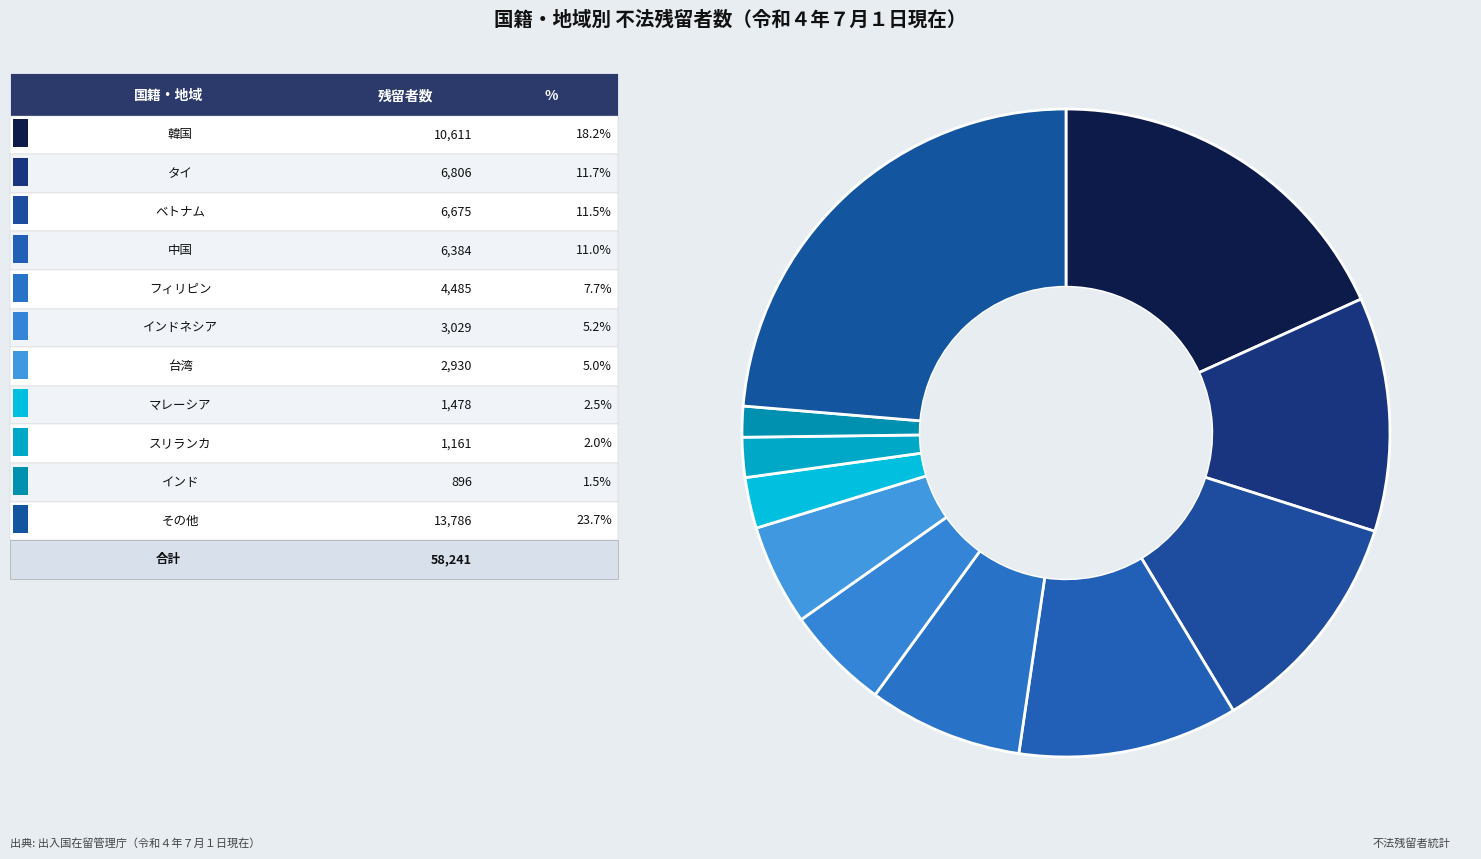

Count the number of slices in the pie.

11